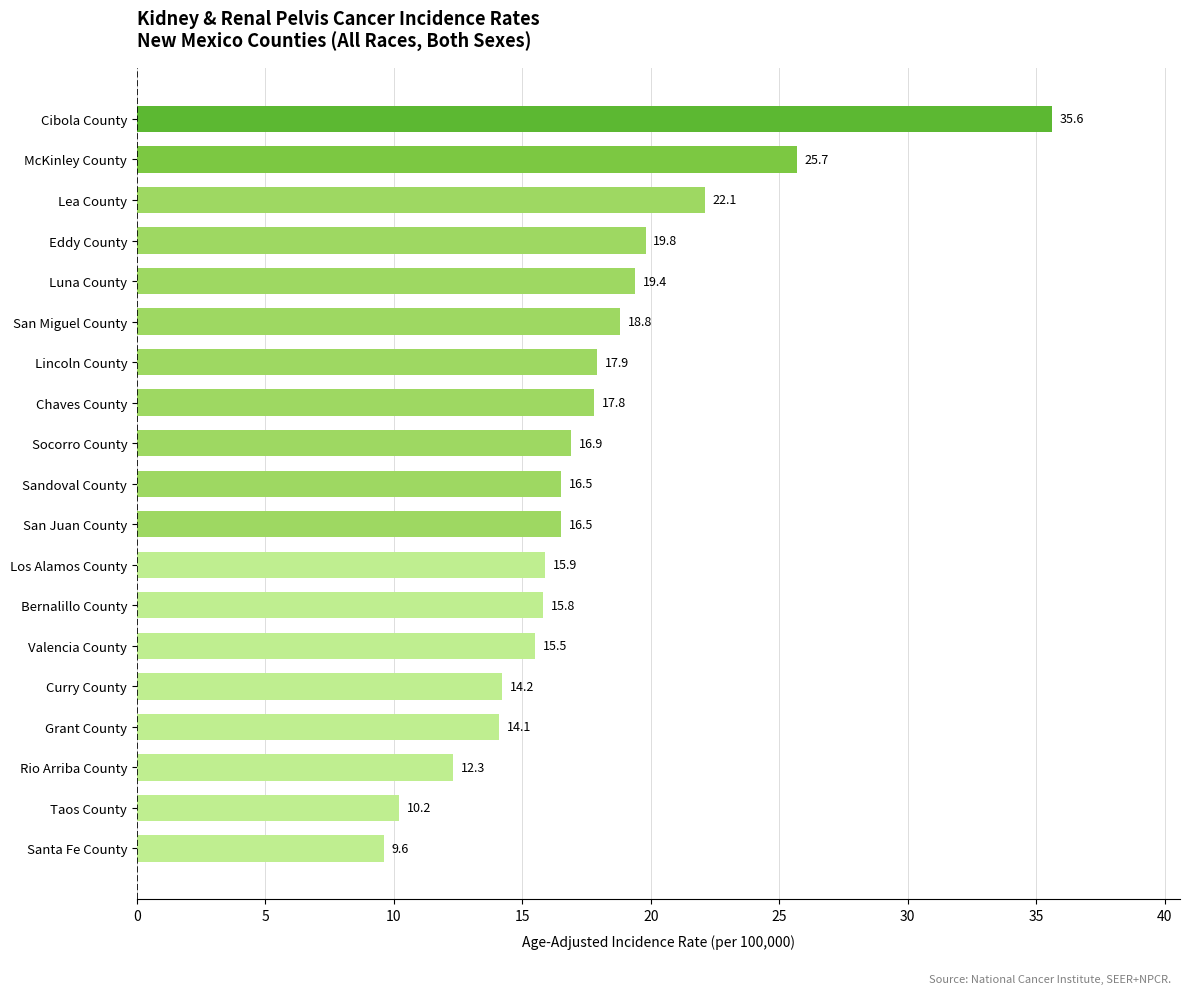

What is the minimum value shown in the chart?

9.6